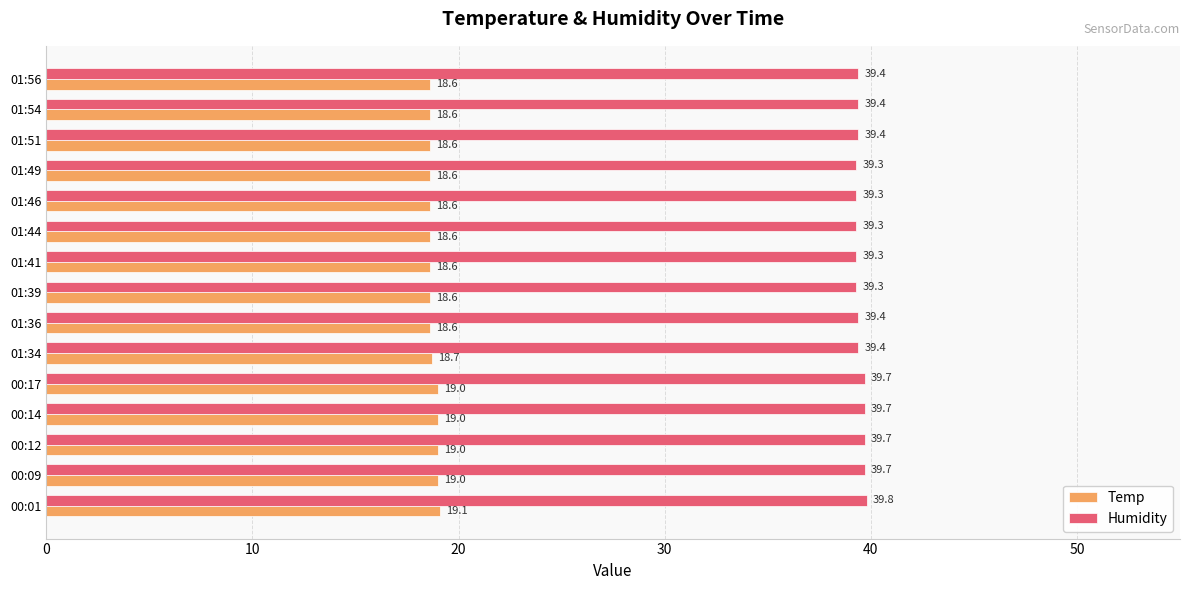

Count the Humidity values in the range 39 to 40.

15